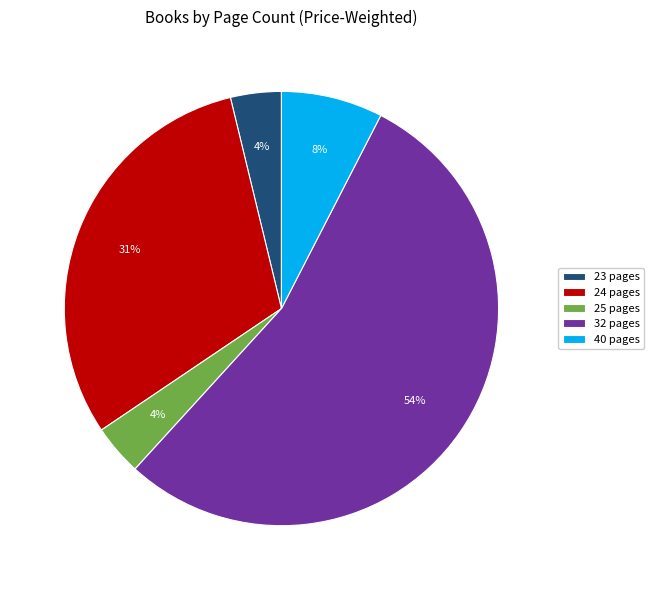

The 32 pages slice represents 60% of the pie. True or false?

False